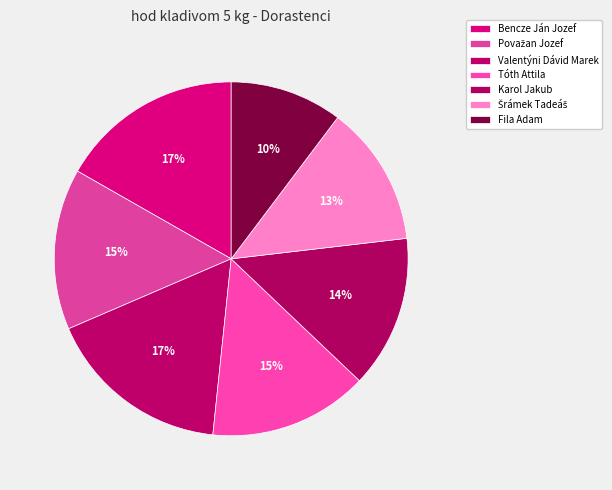

True or false: Tóth Attila accounts for 15% of the total.

True